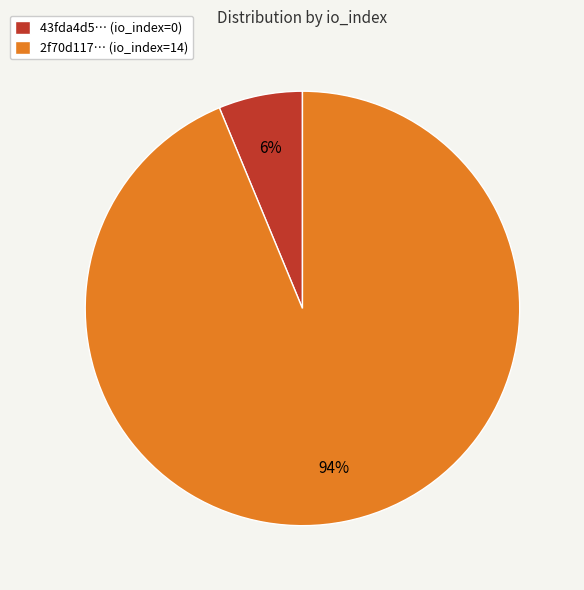

To the nearest percent, what percentage of the pie is 2f70d117… (io_index=14)?

94%